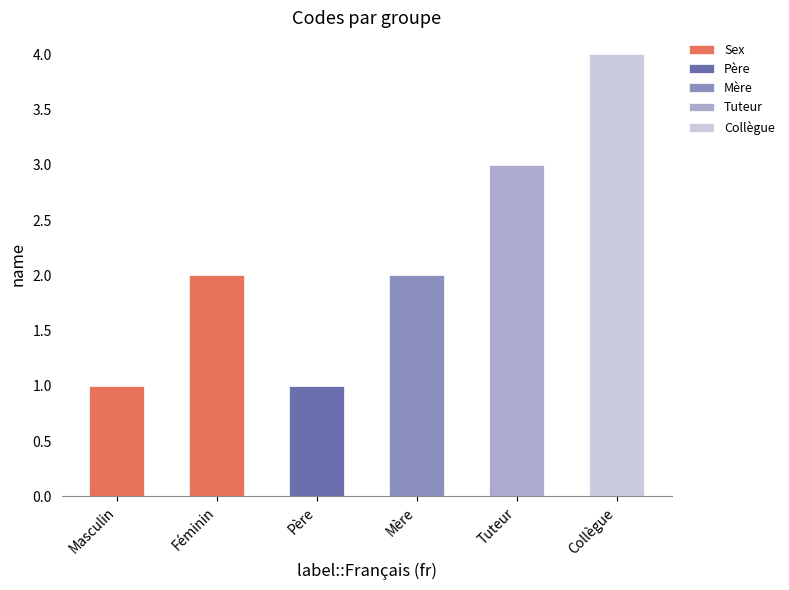

The Sex series shows 3 at Féminin. True or false?

False